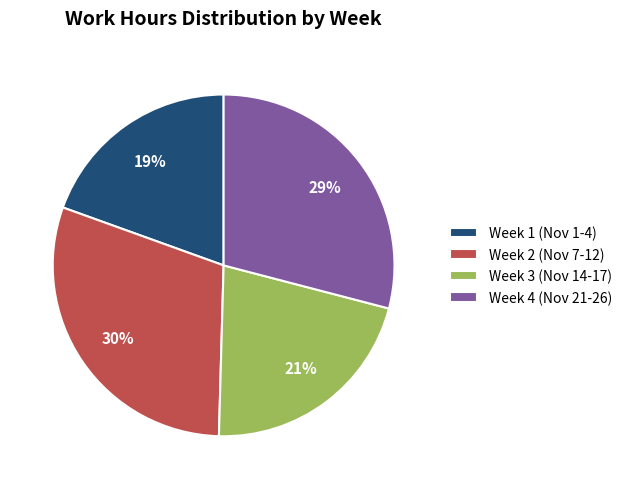

Is Week 1 (Nov 1-4) the majority of the pie?

No